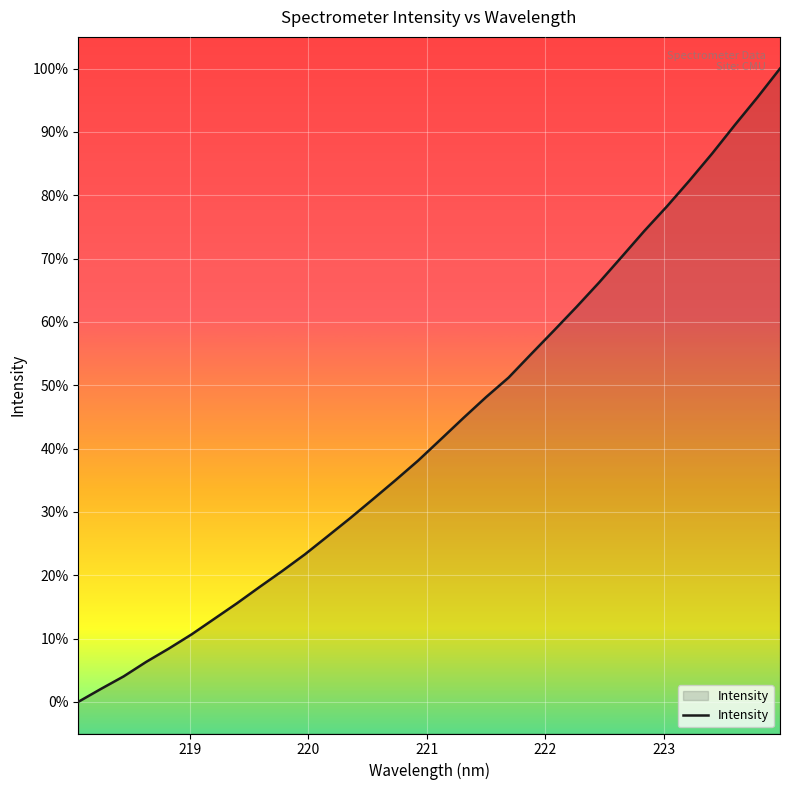

What is the greatest value displayed?

100.0